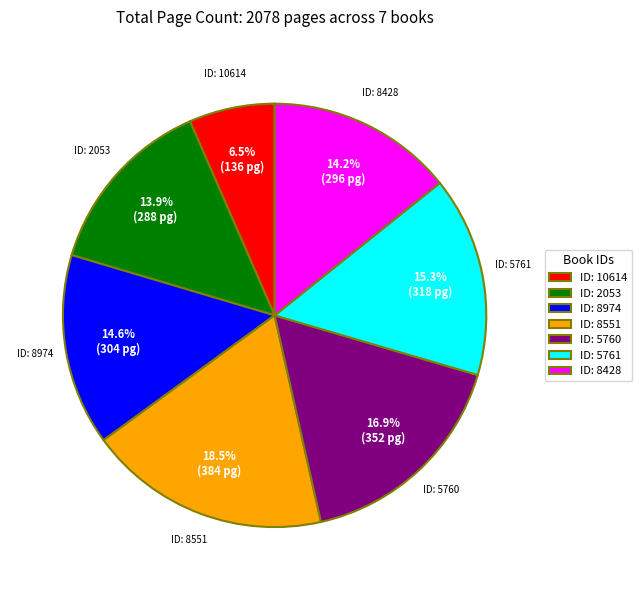

Which category has the biggest portion of the pie?

ID: 8551